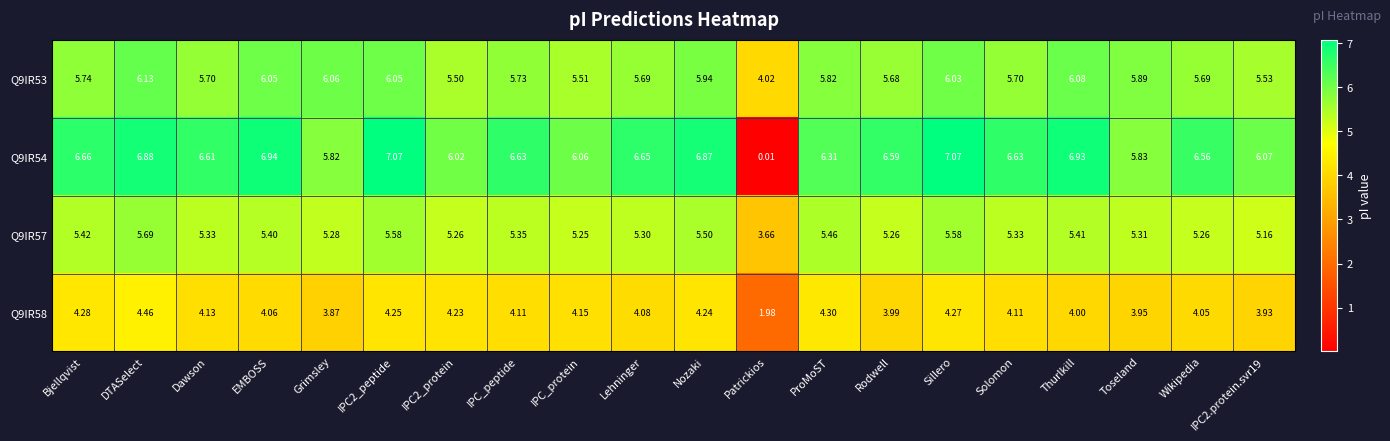

Where does the Q9IR53 series first go above 5?

Bjellqvist